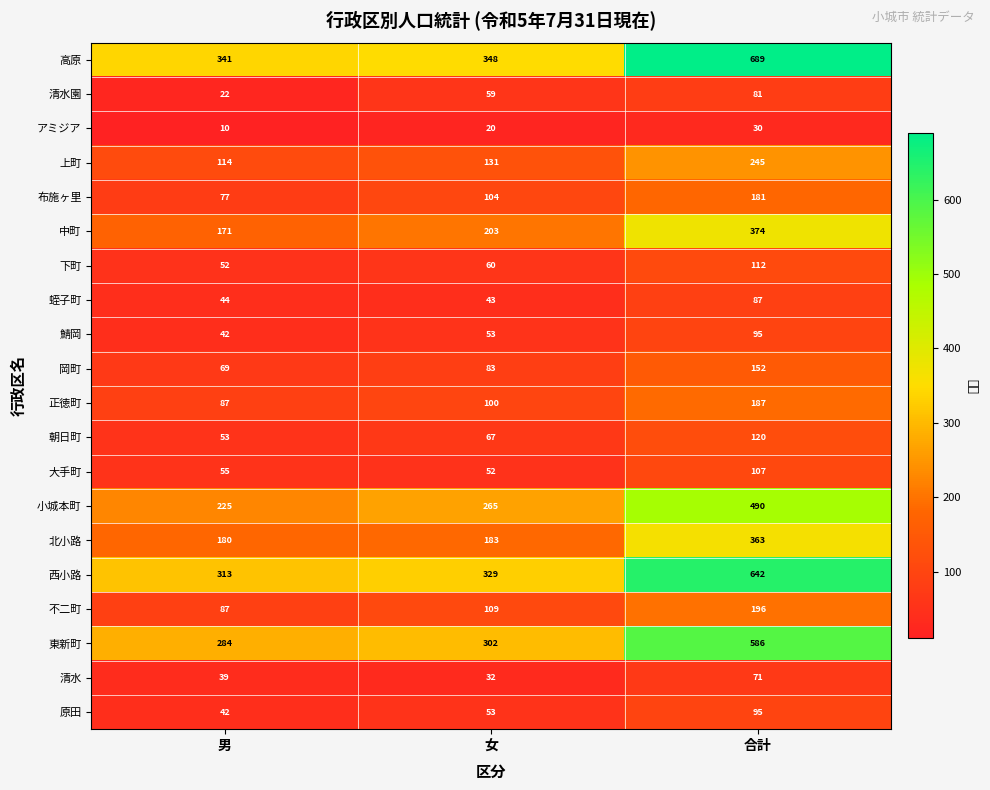

Which label corresponds to the largest value in the chart?

合計